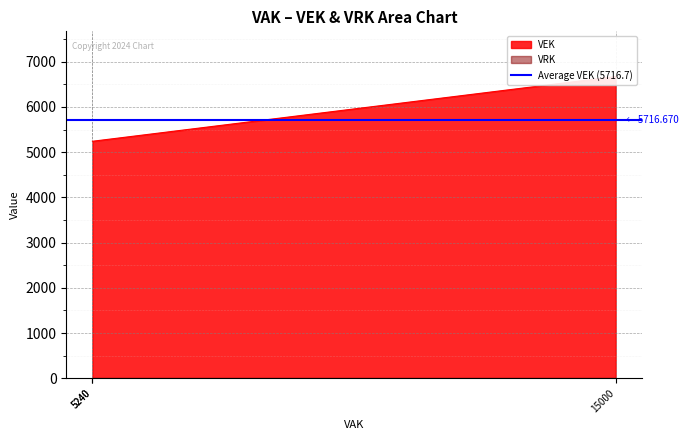

What is the sum of all VEK values?

17150